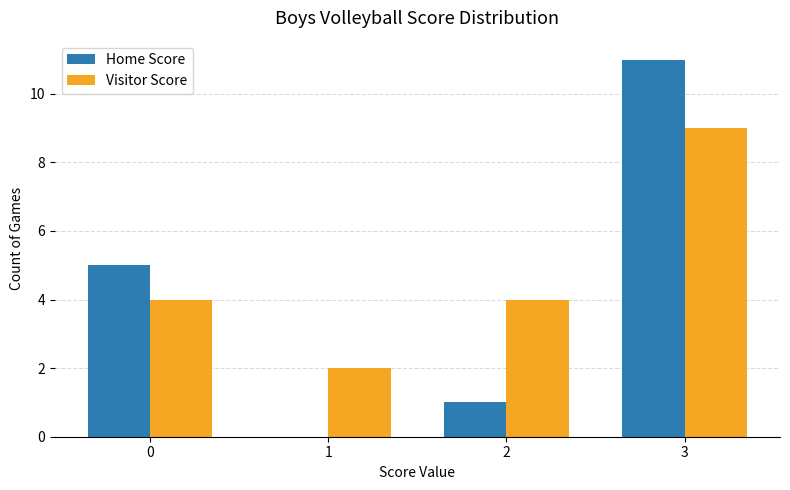

Is it true that Home Score equals 0 at 2?

False